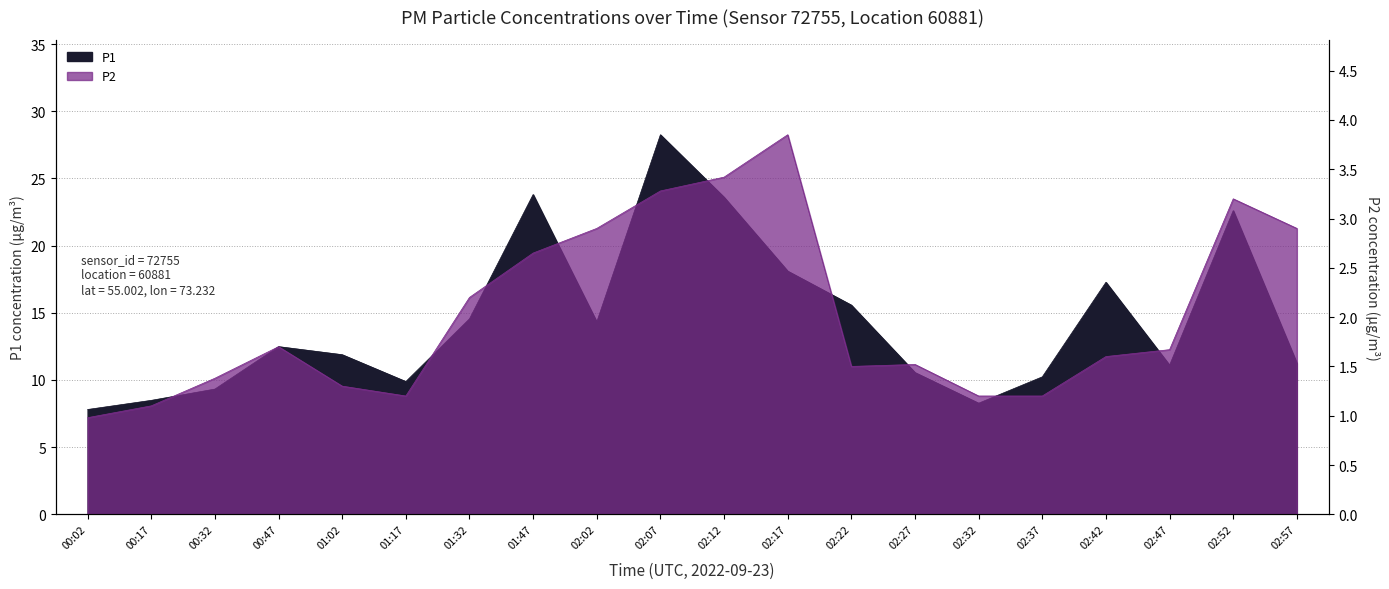

Does the chart display data point markers on the line(s)?

No